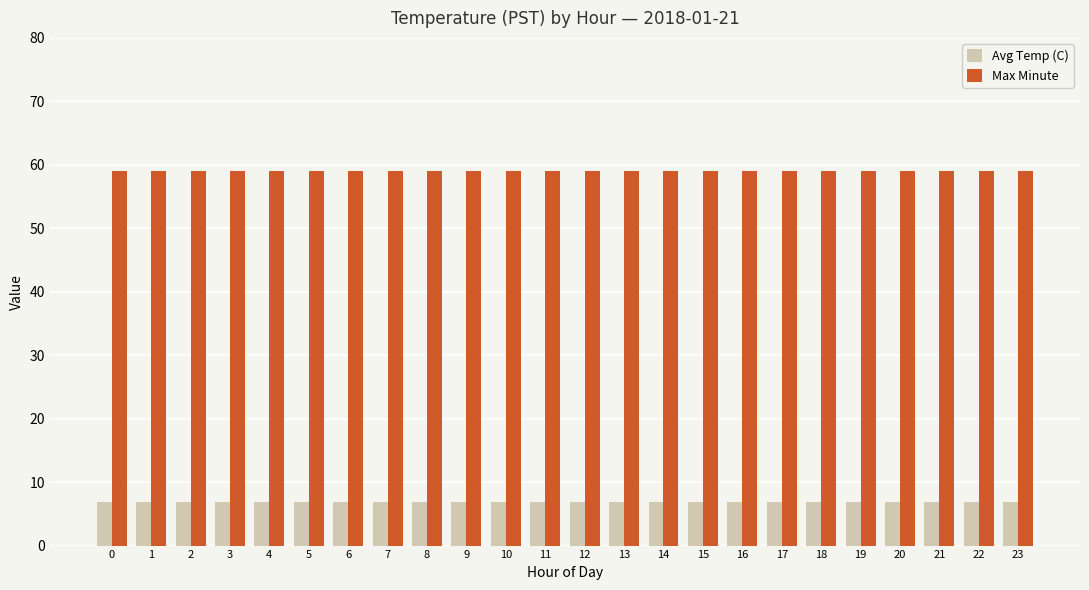

Reading left to right, what are all the values shown in this chart?

Avg Temp (C): 0=6.8	1=6.8	2=6.8	3=6.8	4=6.8	5=6.8	6=6.8	7=6.8	8=6.8	9=6.8	10=6.8	11=6.8	12=6.8	13=6.8	14=6.8	15=6.8	16=6.8	17=6.8	18=6.8	19=6.8	20=6.8	21=6.8	22=6.8	23=6.8
Max Minute: 0=59.0	1=59.0	2=59.0	3=59.0	4=59.0	5=59.0	6=59.0	7=59.0	8=59.0	9=59.0	10=59.0	11=59.0	12=59.0	13=59.0	14=59.0	15=59.0	16=59.0	17=59.0	18=59.0	19=59.0	20=59.0	21=59.0	22=59.0	23=59.0